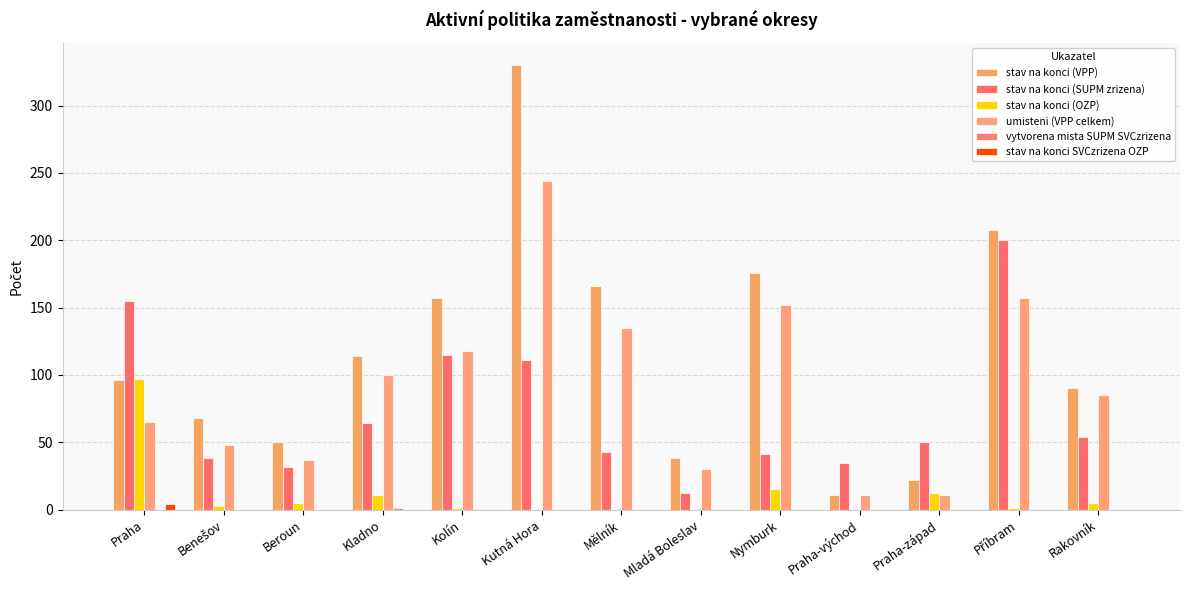

Which category has the lowest value across all series?

Kutná Hora